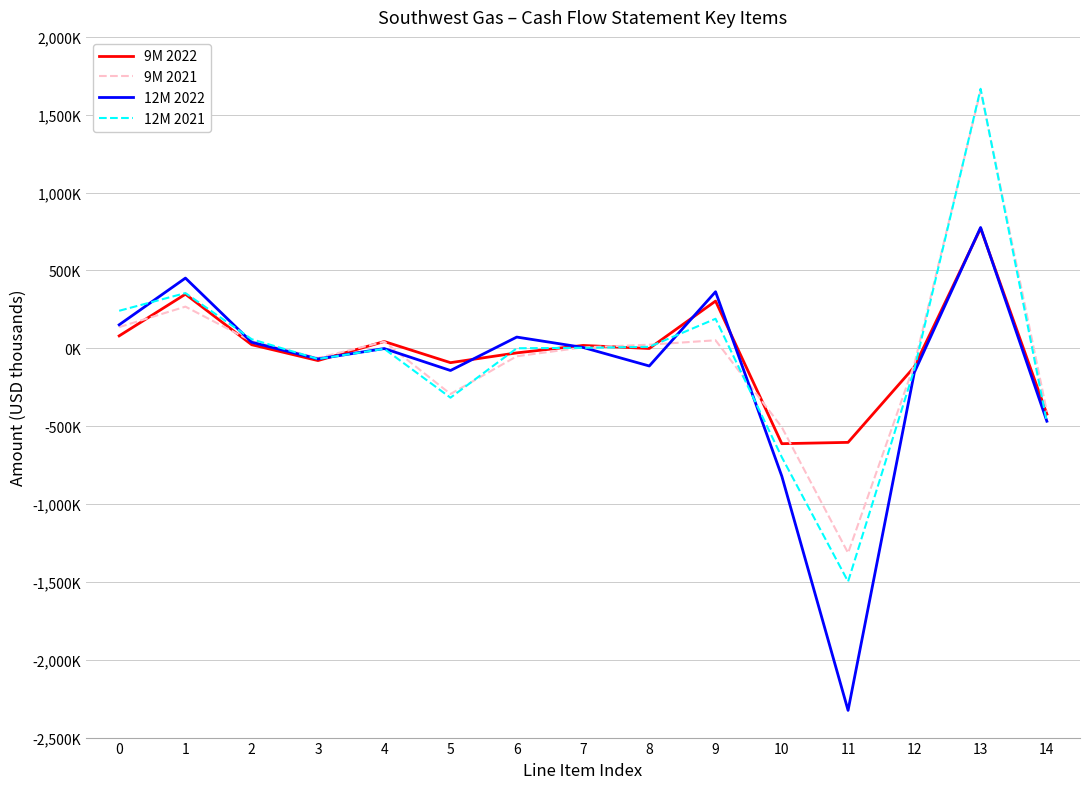

Reading right to left, list all the values displayed in this chart.

9M 2022: -422356	770240	-118980	-604098	-612516	303355	-1039	18352	-29353	-92200	43600	-78719	22955	347589	79851
9M 2021: -406815	1654960	-102292	-1314437	-506737	51521	23289	5954	-51086	-293410	42700	-62081	45374	267670	136025
12M 2022: -468205	775976	-154910	-2325317	-821405	363217	-113537	5673	72159	-142518	-1600	-68192	38793	450960	151028
12M 2021: -473926	1666718	-134479	-1497993	-699368	189783	9531	3134	251	-317070	-3200	-68714	58339	354688	241061